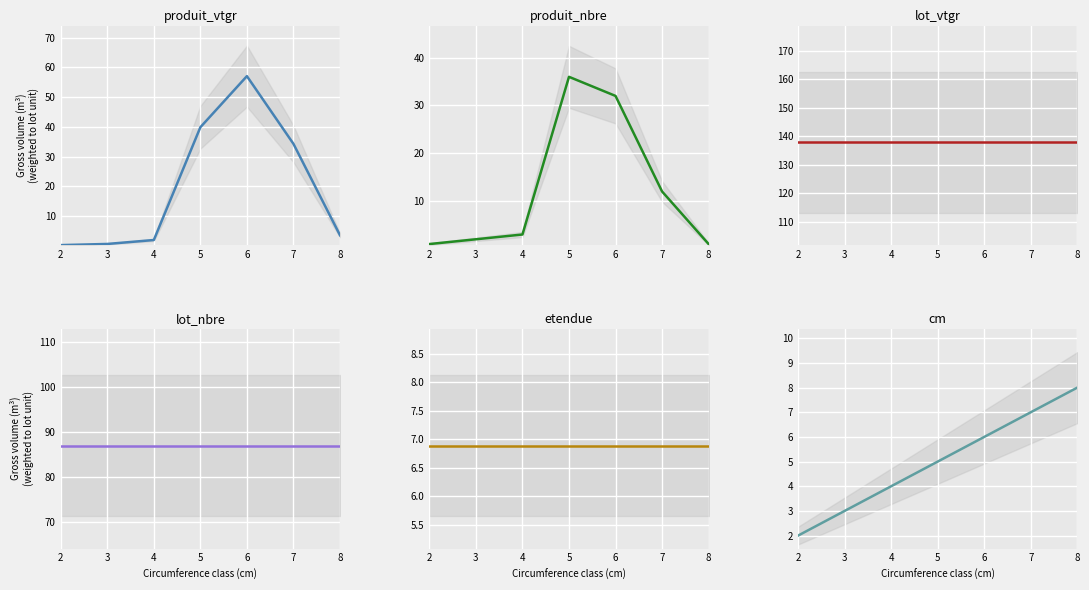

Is the value of produit_nbre at 7 greater than the value of produit_vtgr at 6?

No